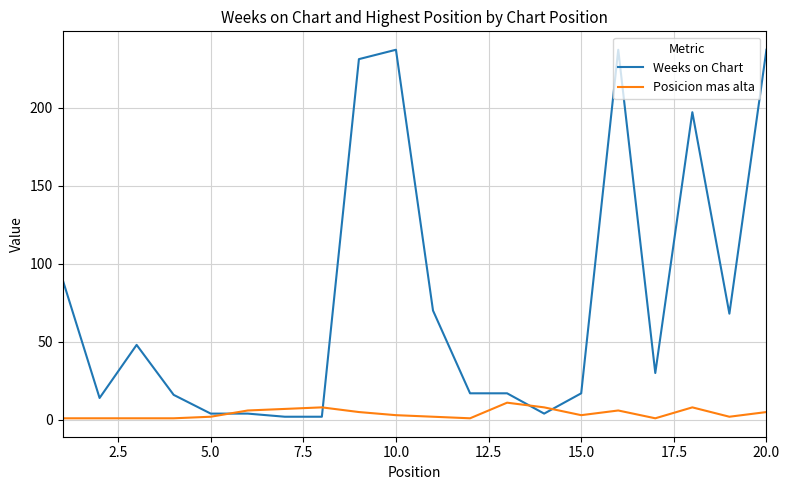

What is the greatest value displayed?

237